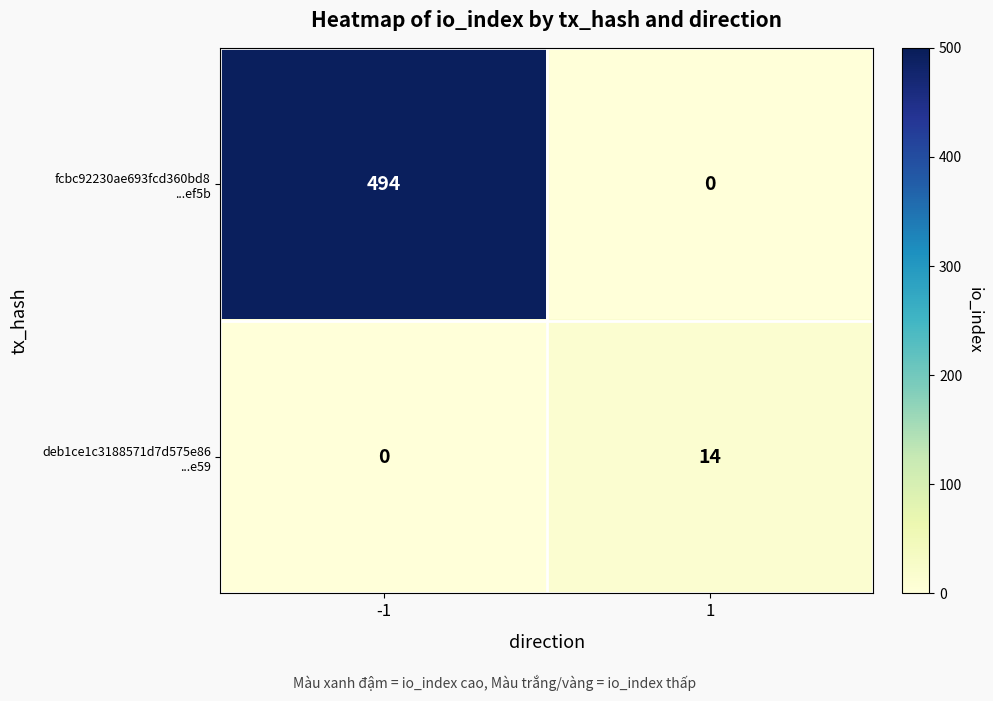

What is the spread (max minus min) of values at 1?

14